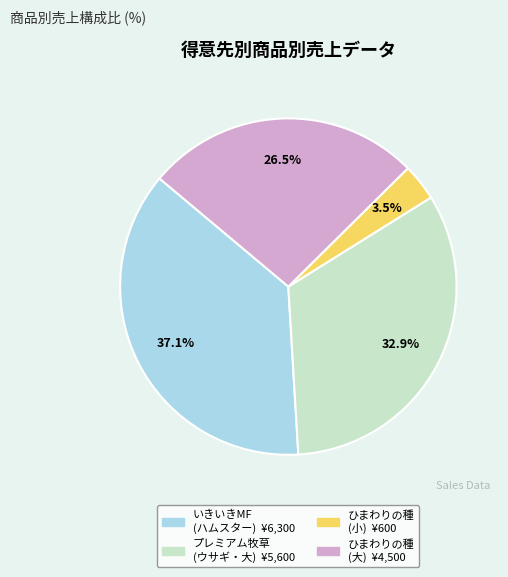

Is there any slice that represents more than half of the pie?

No